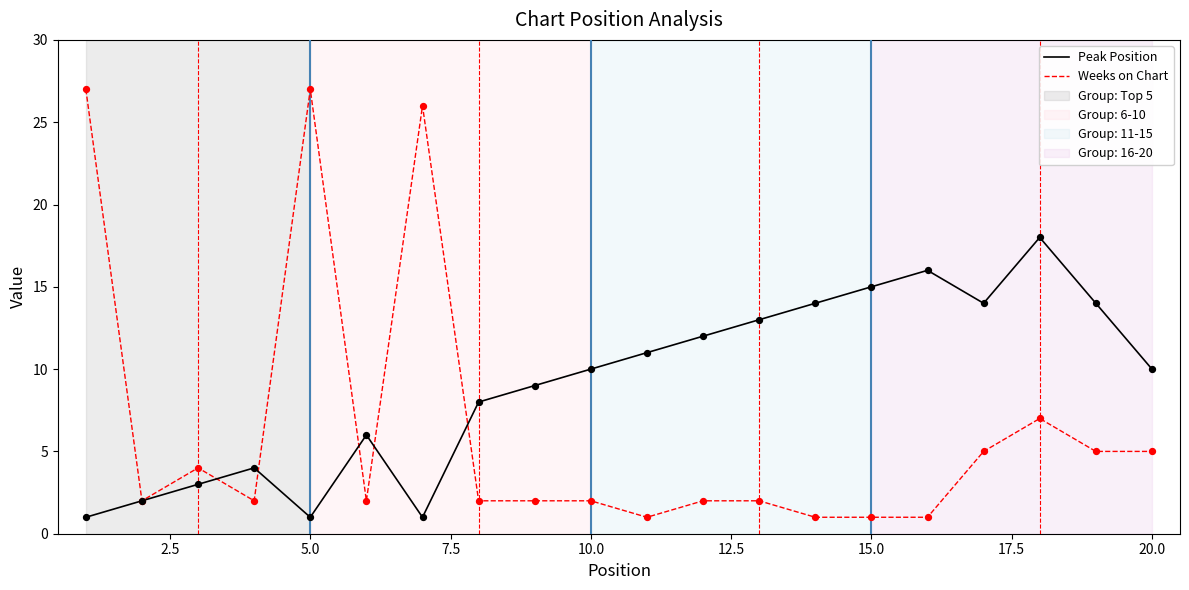

Which series has the largest range (max minus min)?

Weeks on Chart